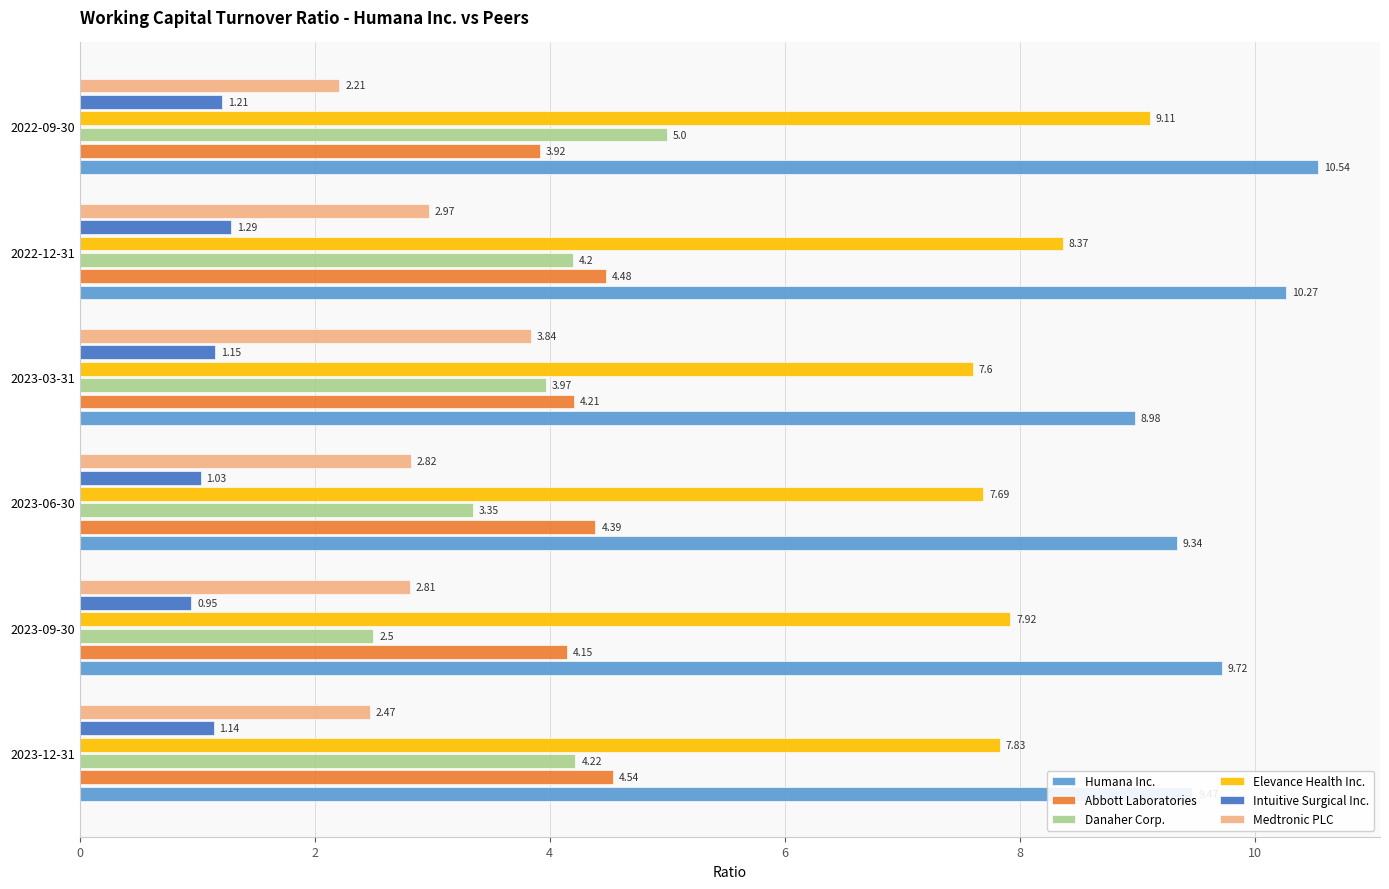

List the series in order of their peak value, lowest first.

Intuitive Surgical Inc., Medtronic PLC, Abbott Laboratories, Danaher Corp., Elevance Health Inc., Humana Inc.